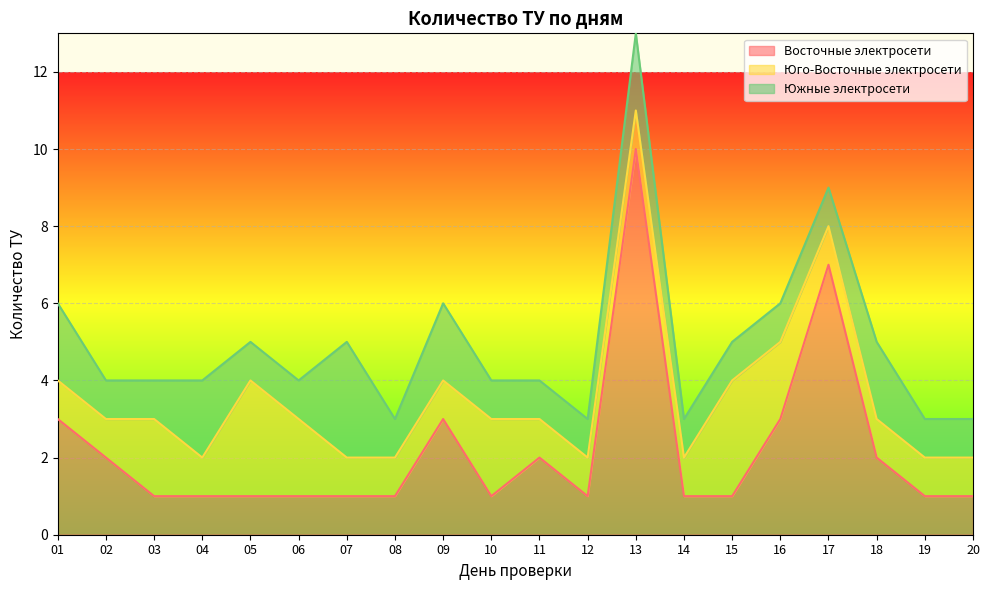

How many data points in Юго-Восточные электросети are above 1?

6